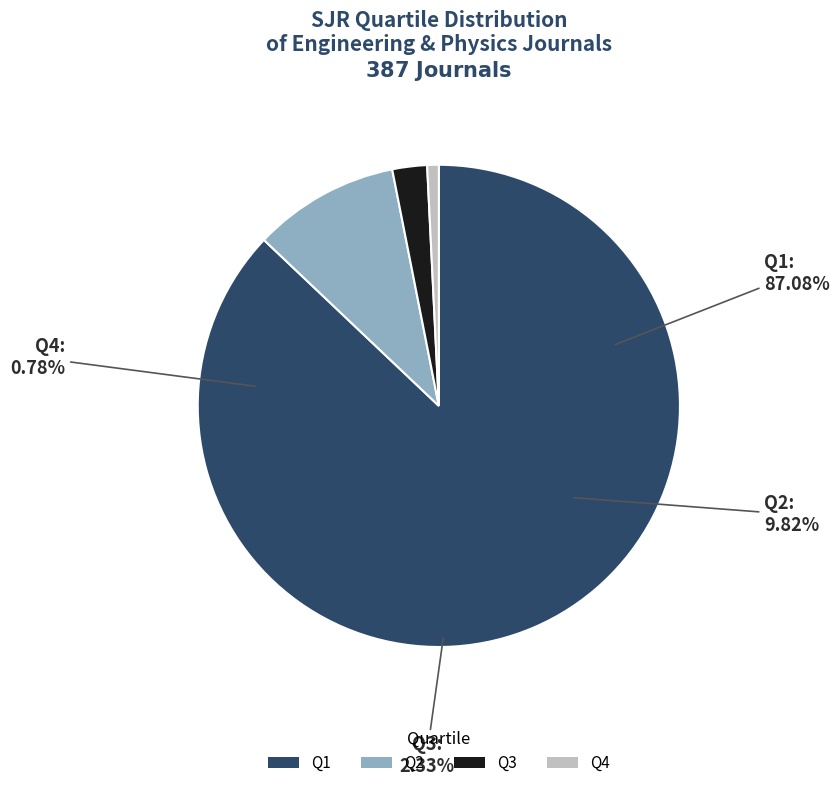

The Q3 slice represents 1% of the pie. True or false?

False